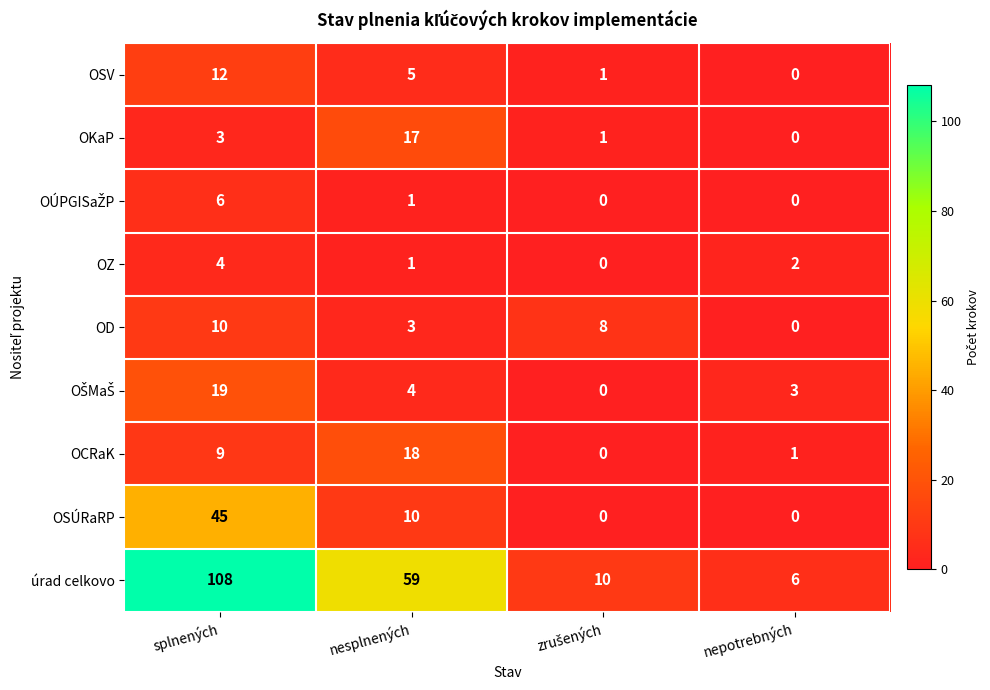

Where does the OD series first go above 8?

splnených